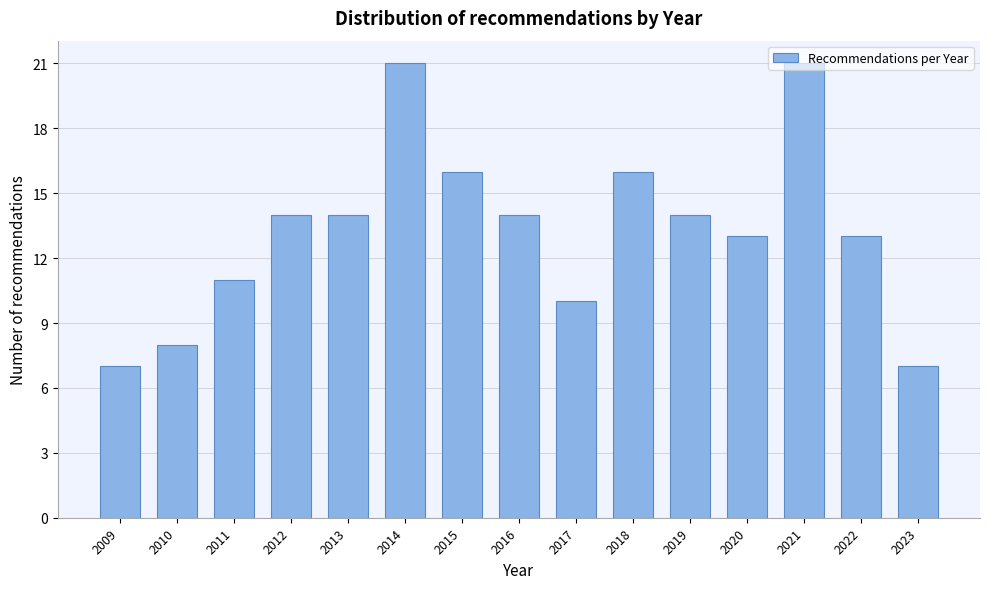

What is the value of the 5th bar from the left?

14